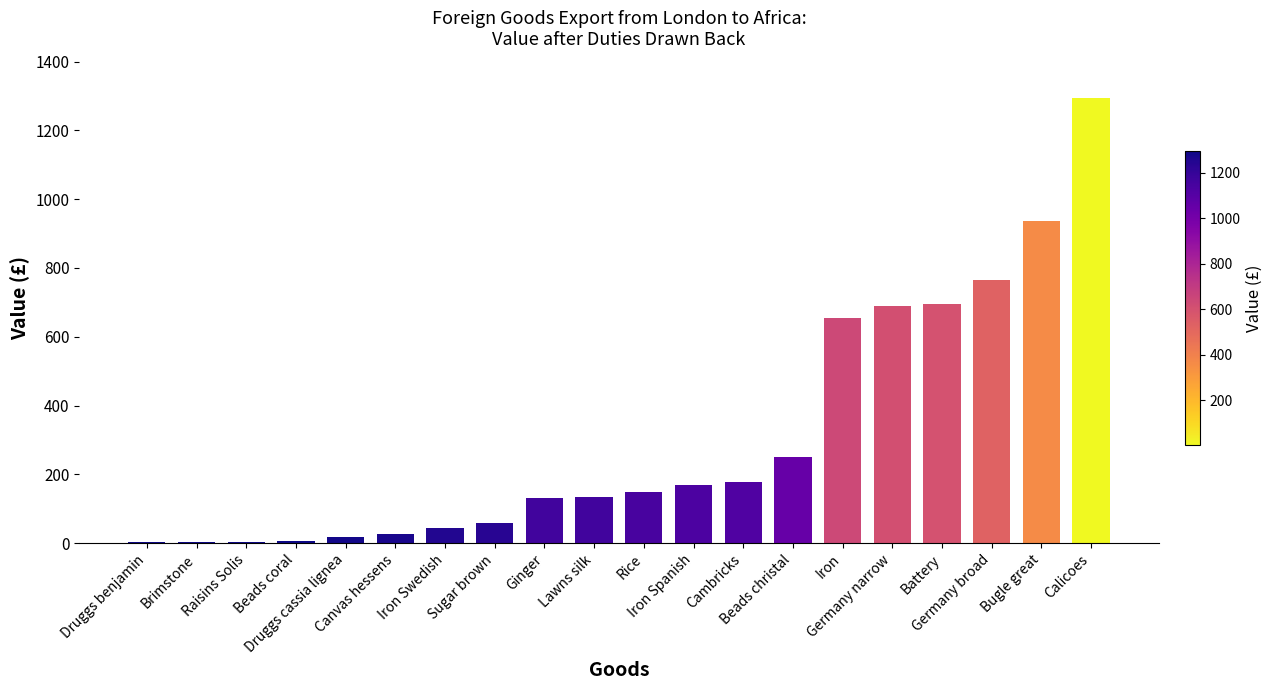

What is the maximum value shown in the chart?

1295